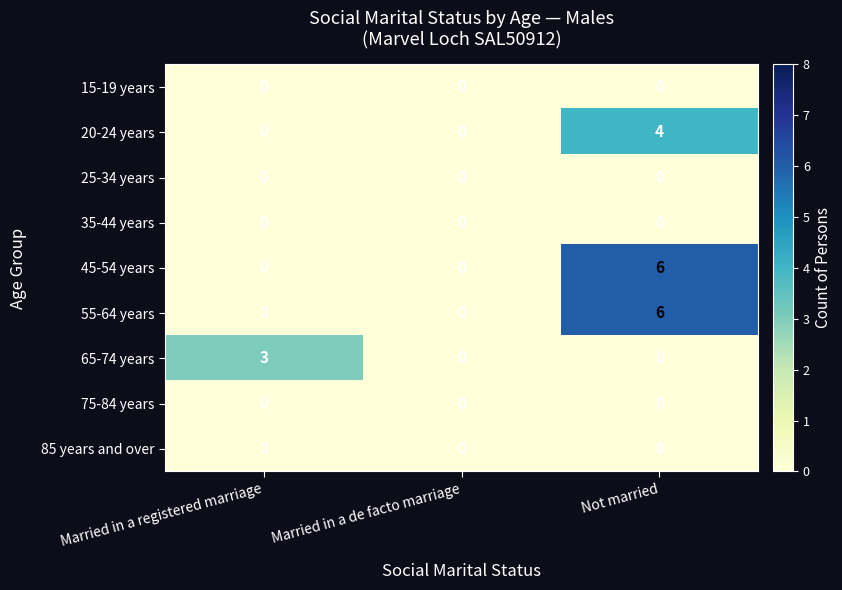

How many 55-64 years values are between 0 and 6?

3